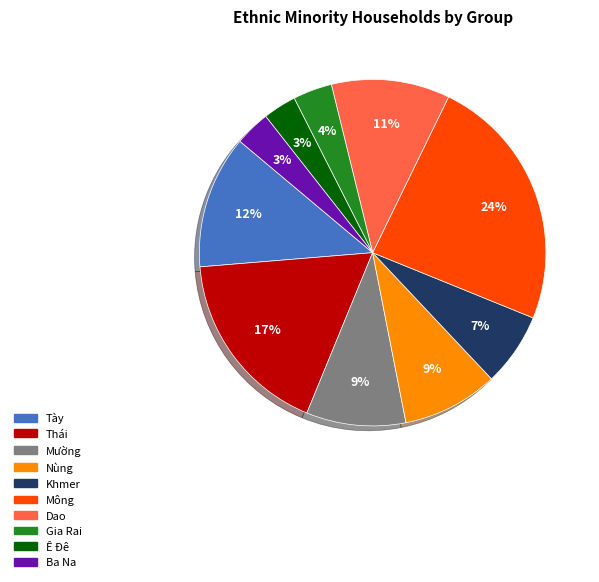

Is the sum of Ê Đê and Dao greater than half?

No